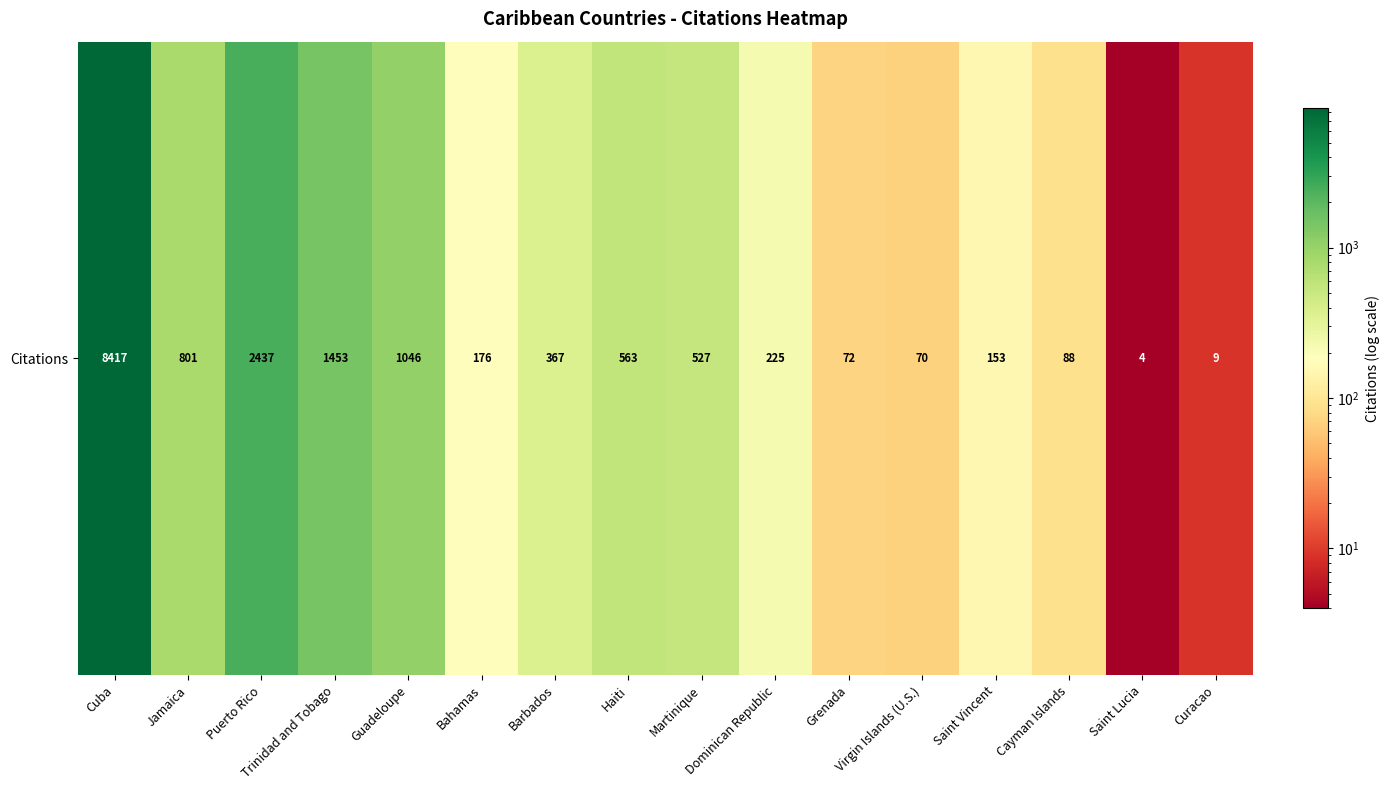

Count the number of categories in the chart.

16